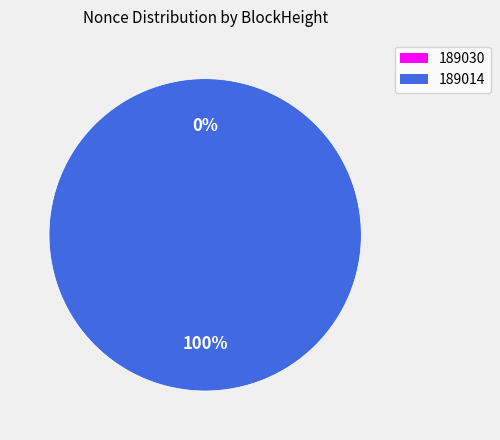

Does any single category account for the majority?

Yes